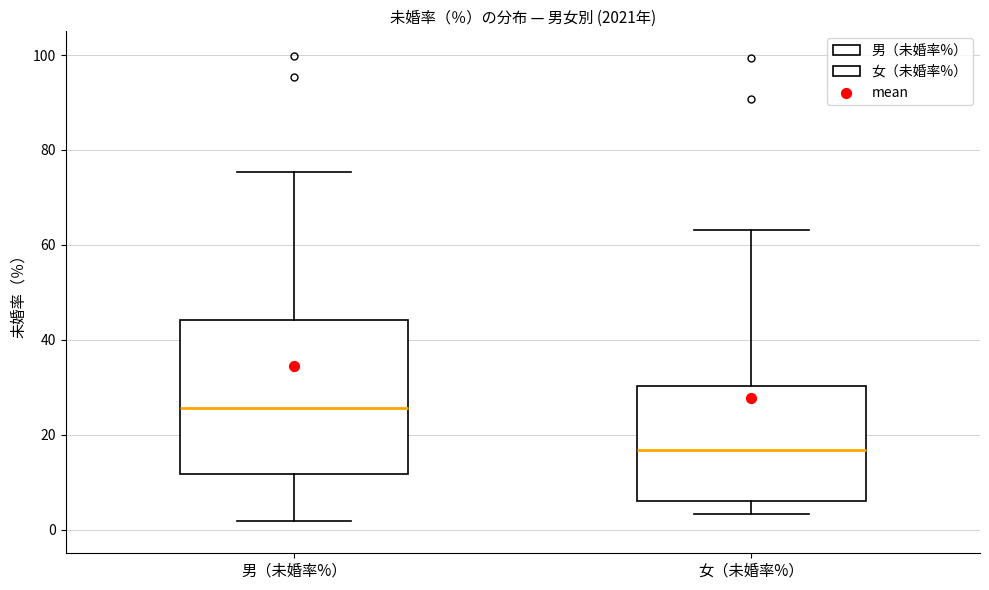

Reading left to right, read every box against the y-axis: the position of its median line, the range the box covers, and the ends of its whiskers. The values are not printed on the chart, so give them approximately, as read against the axis.

男（未婚率%）: median 26, box 12 to 44, whiskers 2 to 76
女（未婚率%）: median 16, box 6 to 30, whiskers 4 to 64